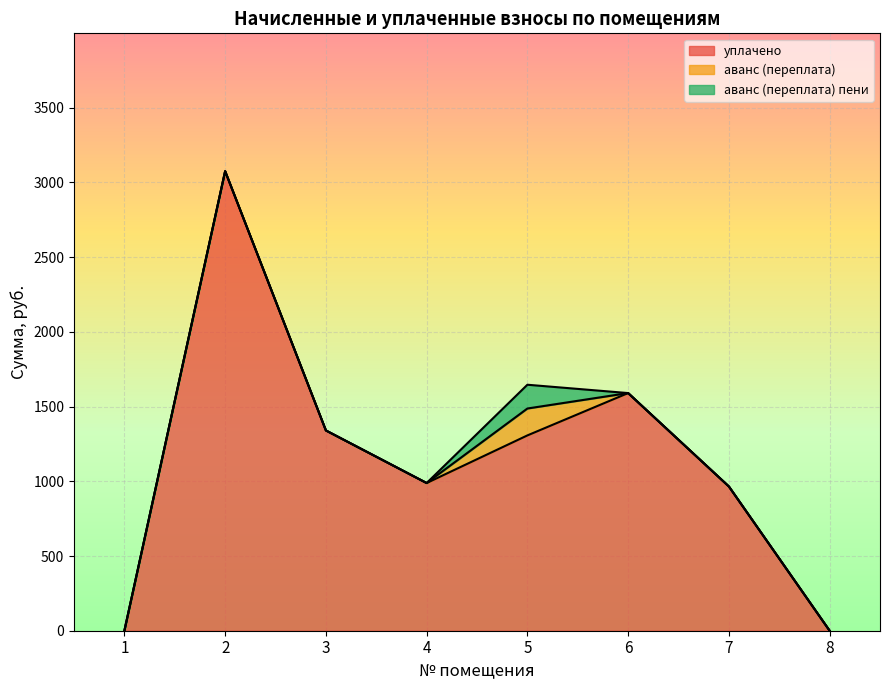

How many interior local valleys does the уплачено series have?

1